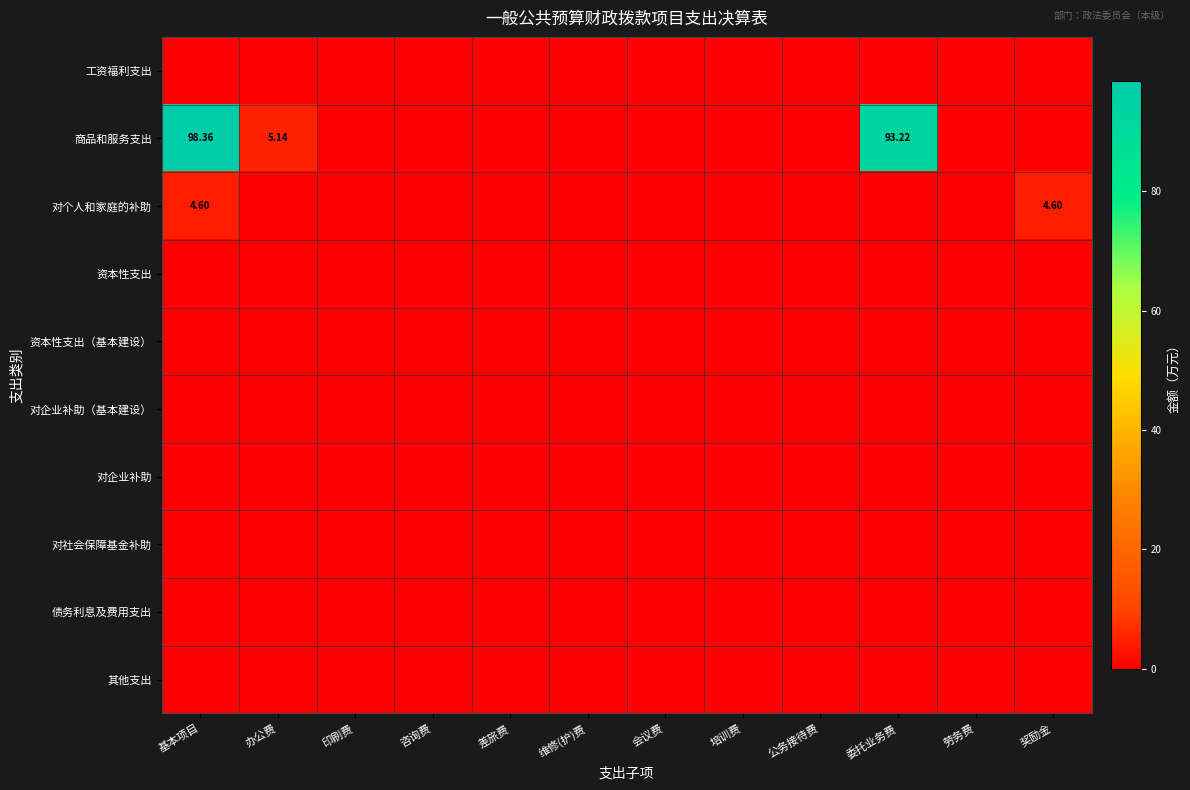

List the labels in order of 商品和服务支出 value, largest first.

基本项目, 委托业务费, 办公费, 印刷费, 咨询费, 差旅费, 维修(护)费, 会议费, 培训费, 公务接待费, 劳务费, 奖励金